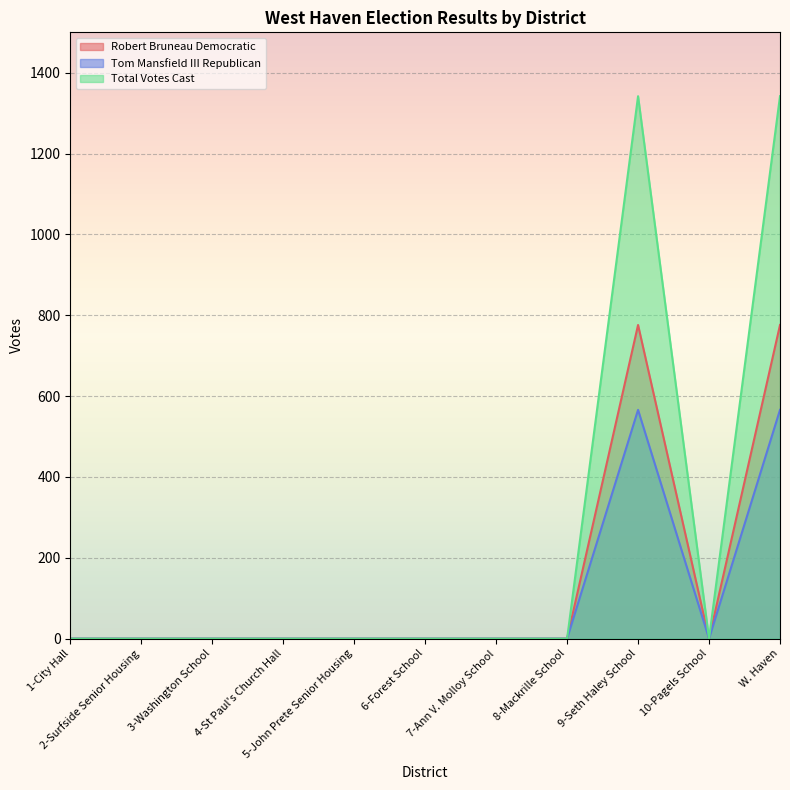

At 1-City Hall, list the series in order from largest to smallest.

Robert Bruneau Democratic, Tom Mansfield III Republican, Total Votes Cast